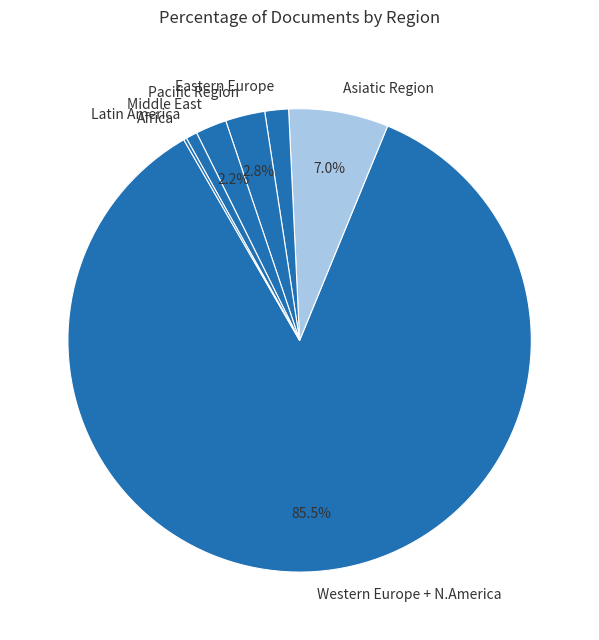

Is the sum of Pacific Region and Latin America greater than half?

No